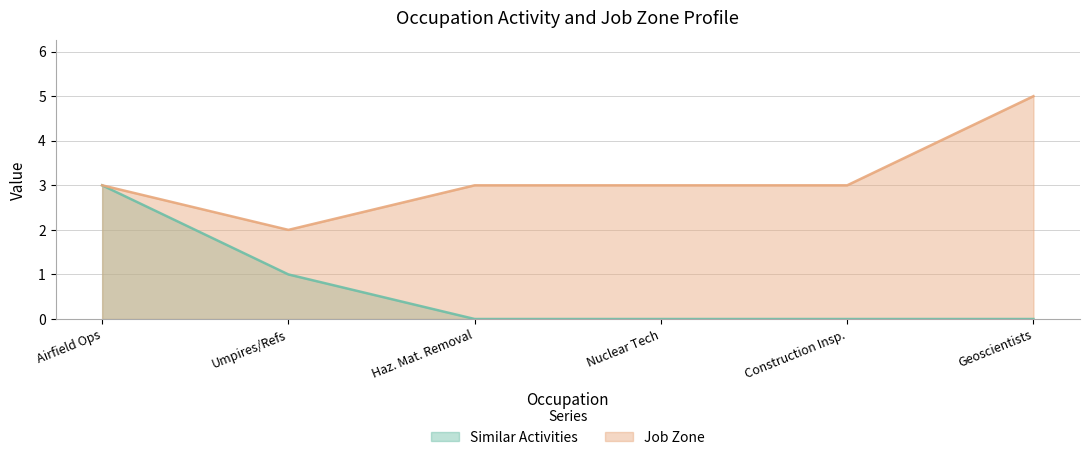

What is the difference between the second highest and minimum values in the Job Zone series?

1